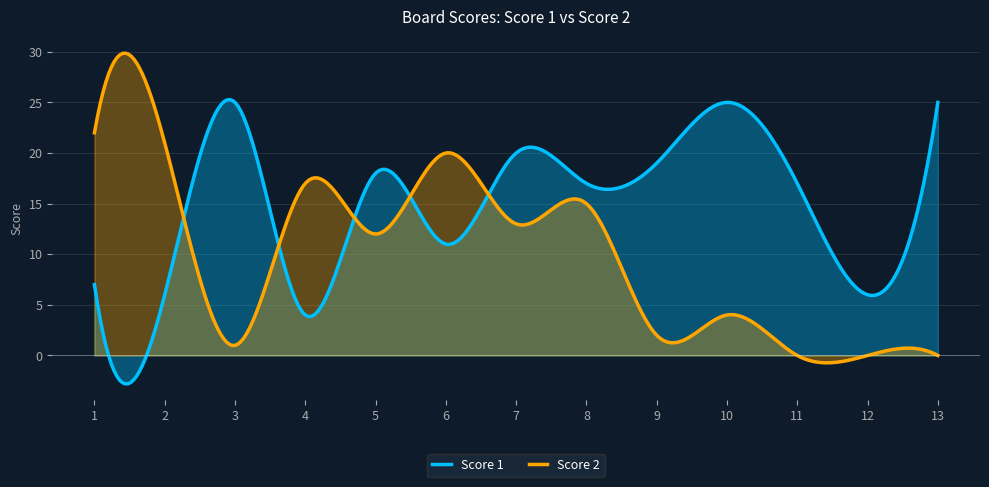

Which category has the lowest value across all series?

11